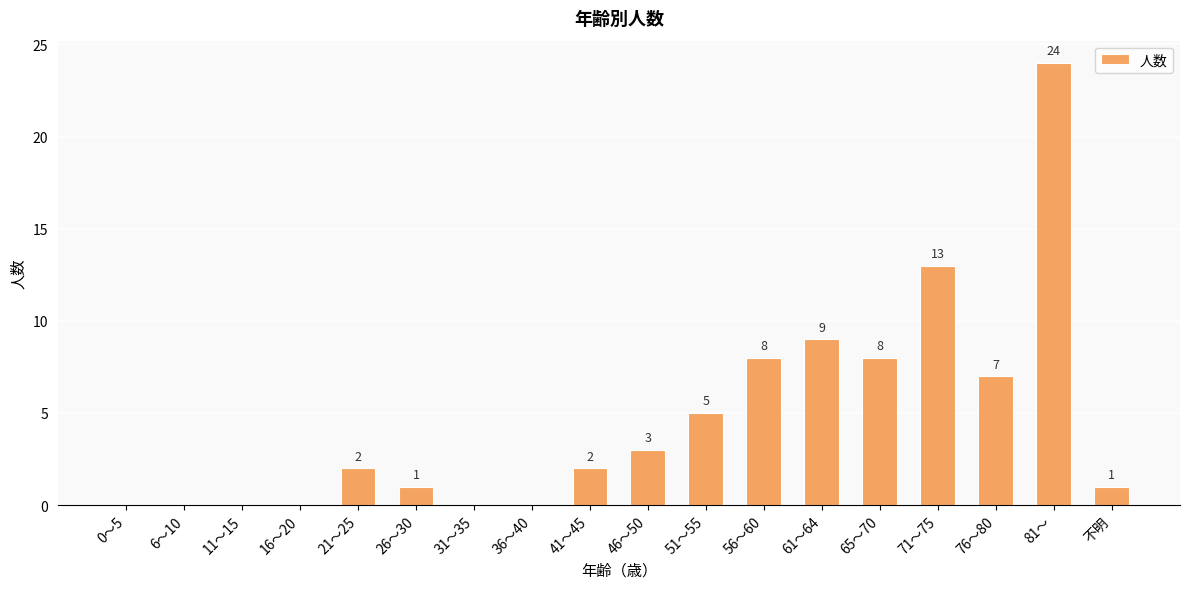

What is the sum of all values?

83